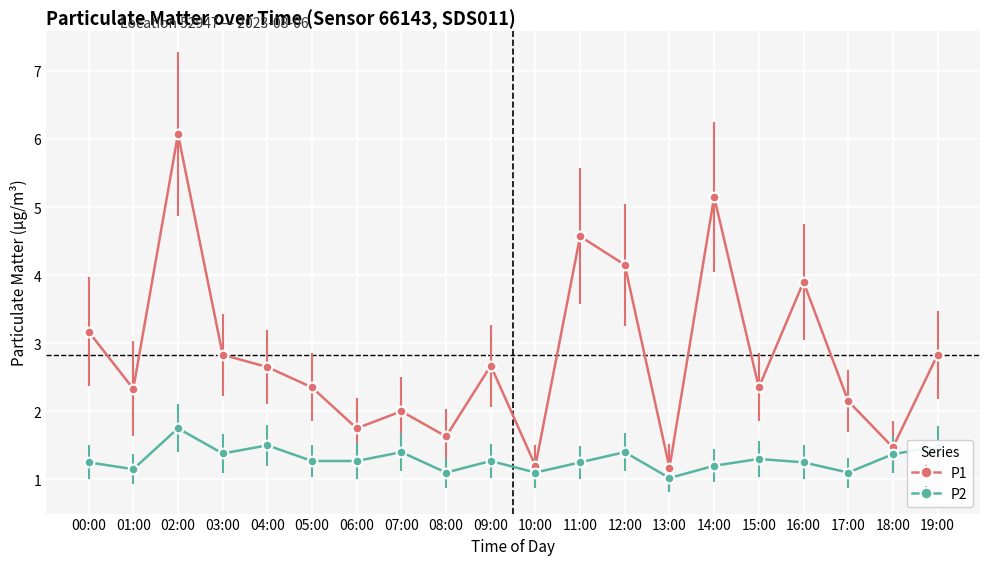

Rank the series by their average value, from lowest to highest.

P2, P1